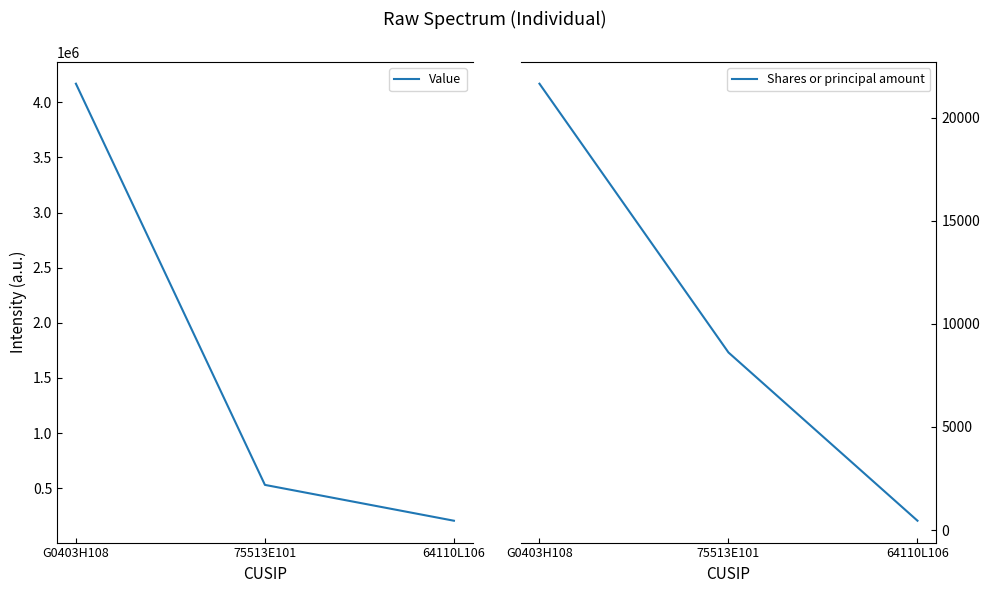

What are all the series names shown in the legend?

Value, Shares or principal amount